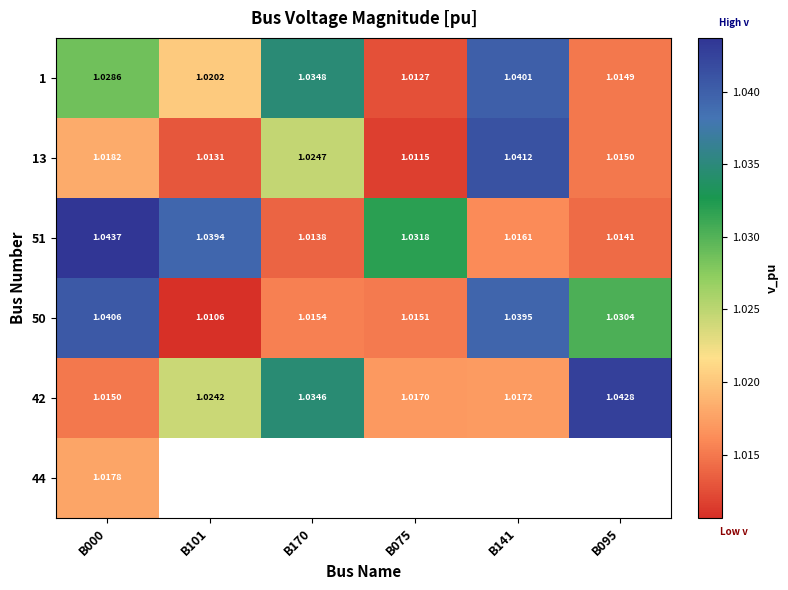

What is the minimum value shown in the chart?

1.0